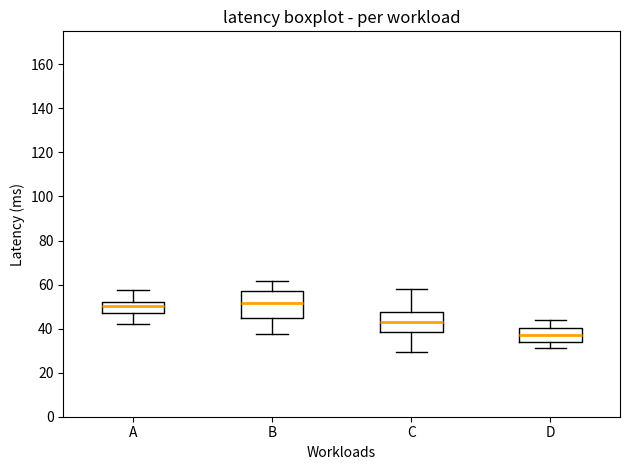

Where does the median line of the box for A sit on the y-axis? The values are not printed on the chart, so give them approximately, as read against the axis.

50